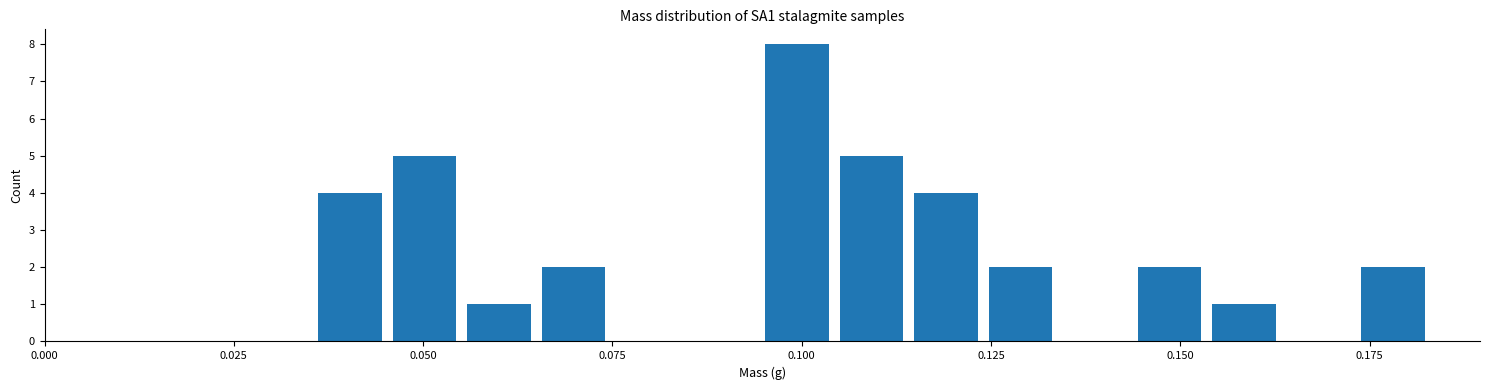

Around what value on the x-axis is the tallest bar? Give the approximate position of its centre, as read against the axis.

0.100